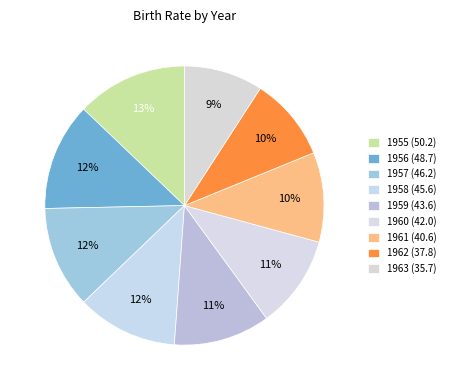

How many slices are in this pie chart?

9